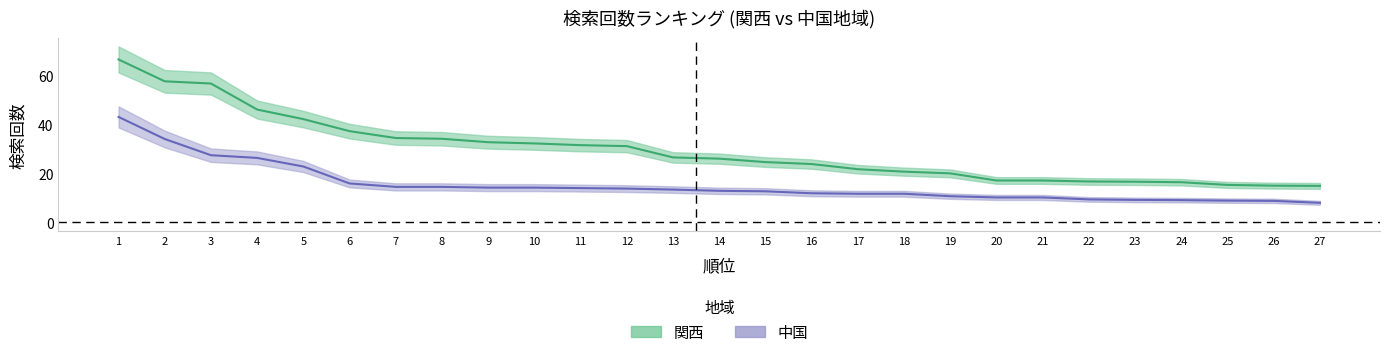

What is the greatest value displayed?

66.4